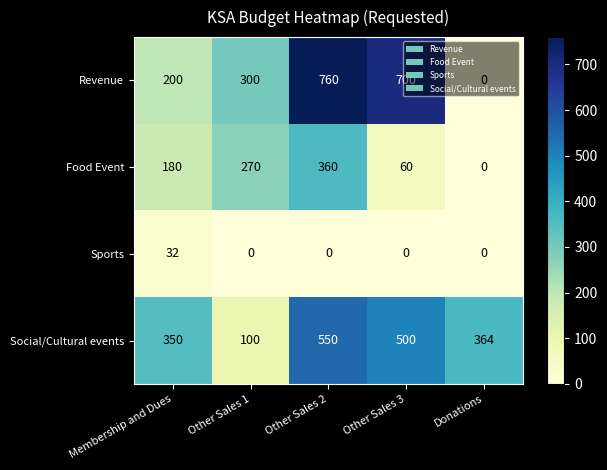

What is the total value across all series at Other Sales 2?

1670